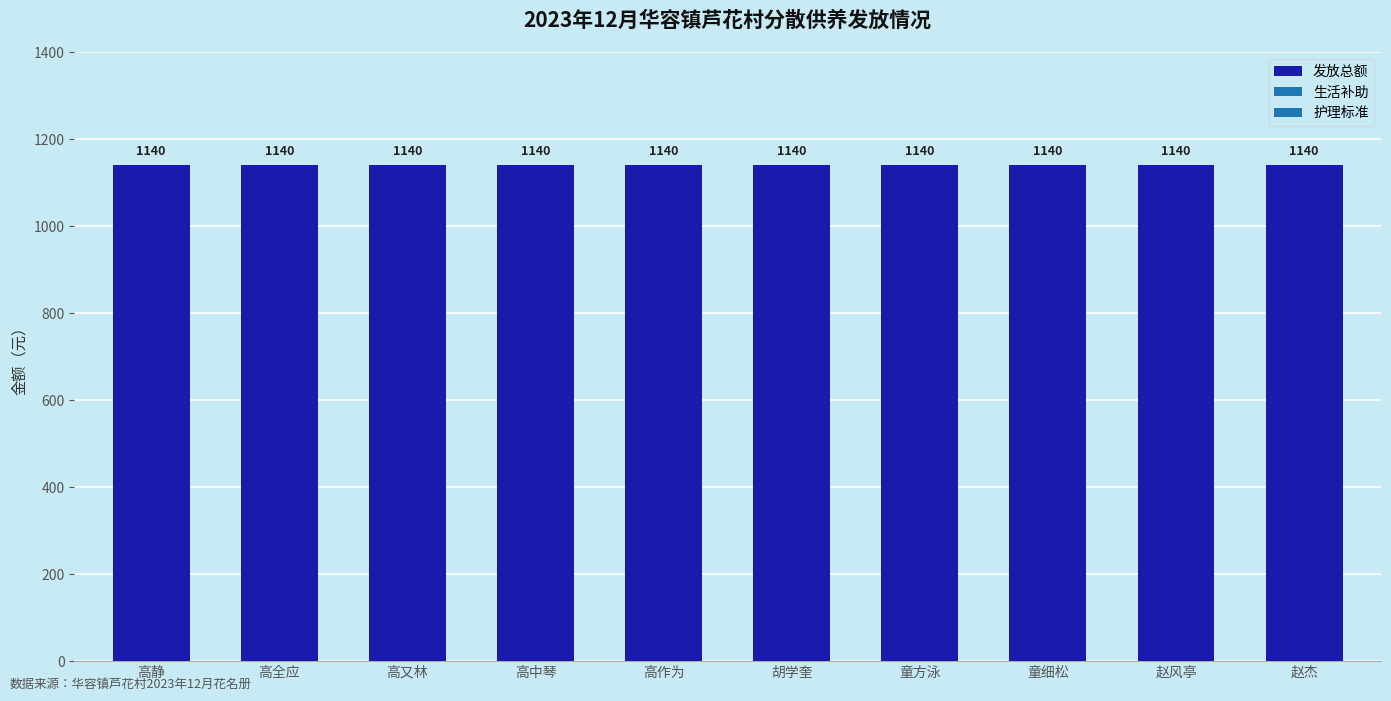

What position from the left is 高全应?

2